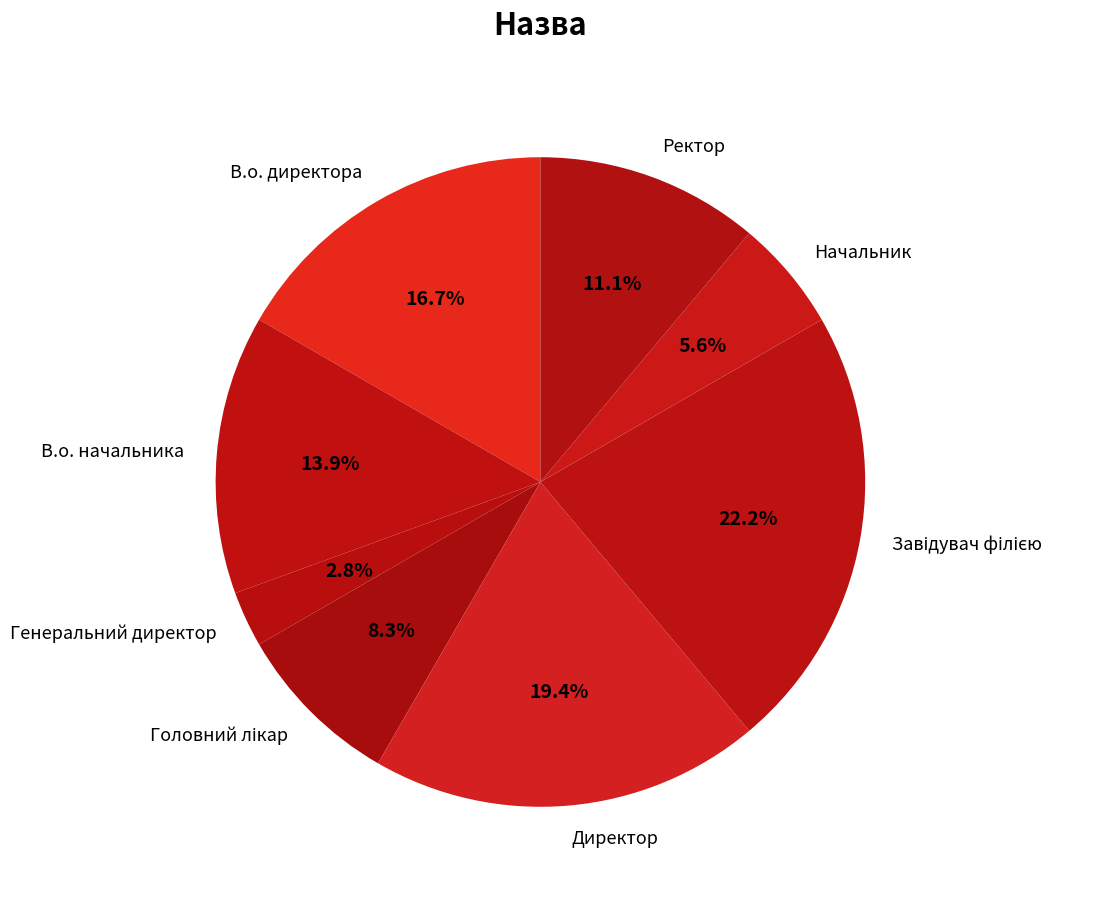

What is the total percentage of Ректор and В.о. начальника?

25.0%